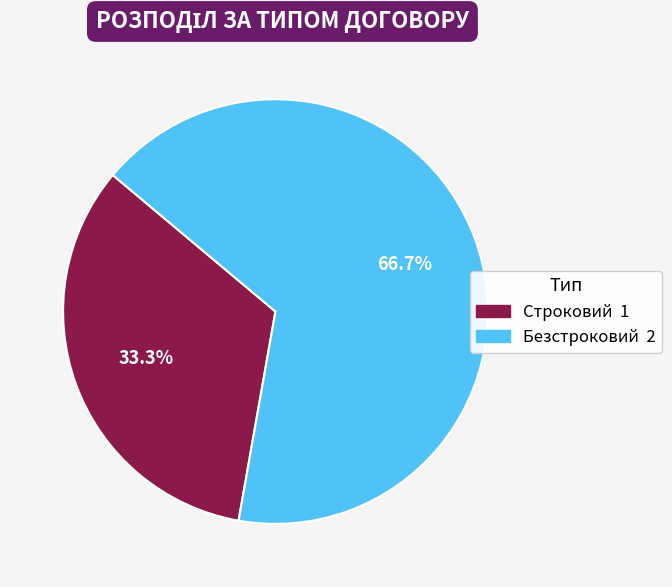

Rank the categories by value from lowest to highest.

Строковий, Безстроковий